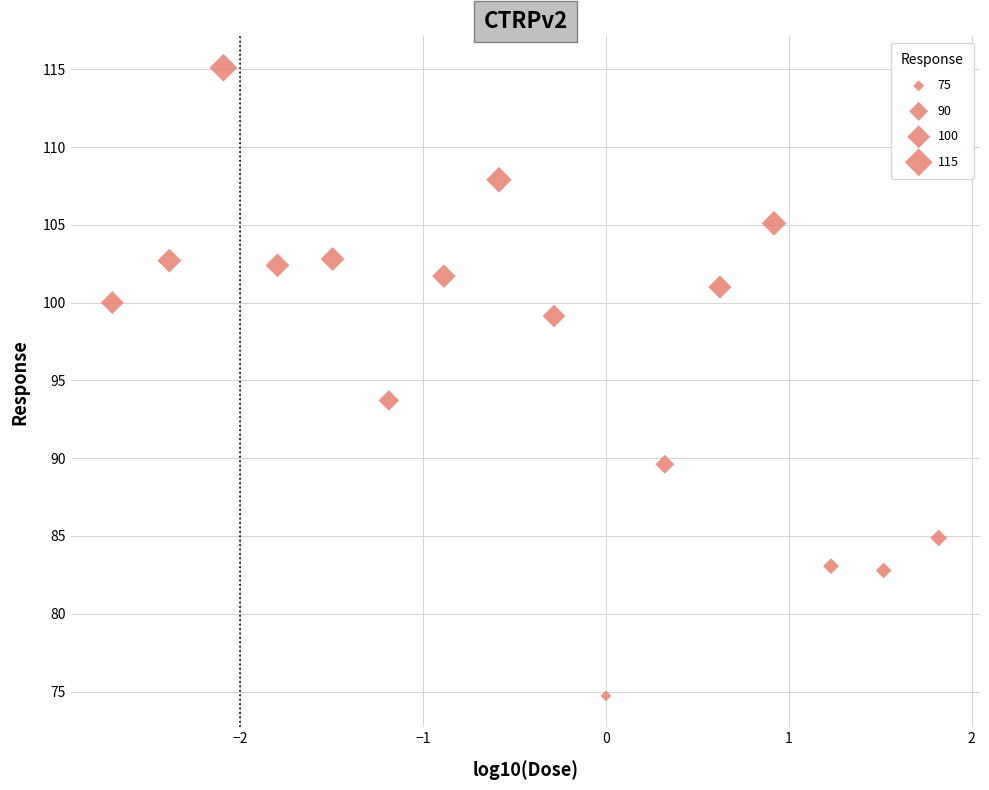

What is the range of Y values (max minus min)?

40.4